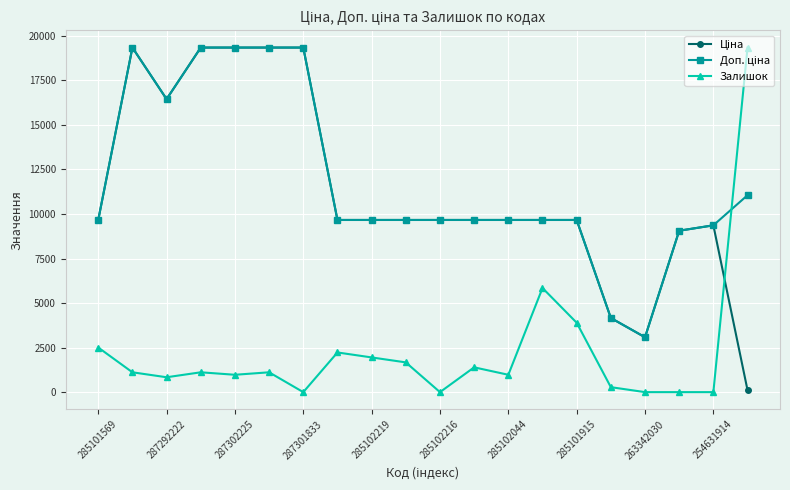

What is the value of the Залишок point at the 10th from the left?

1669.9